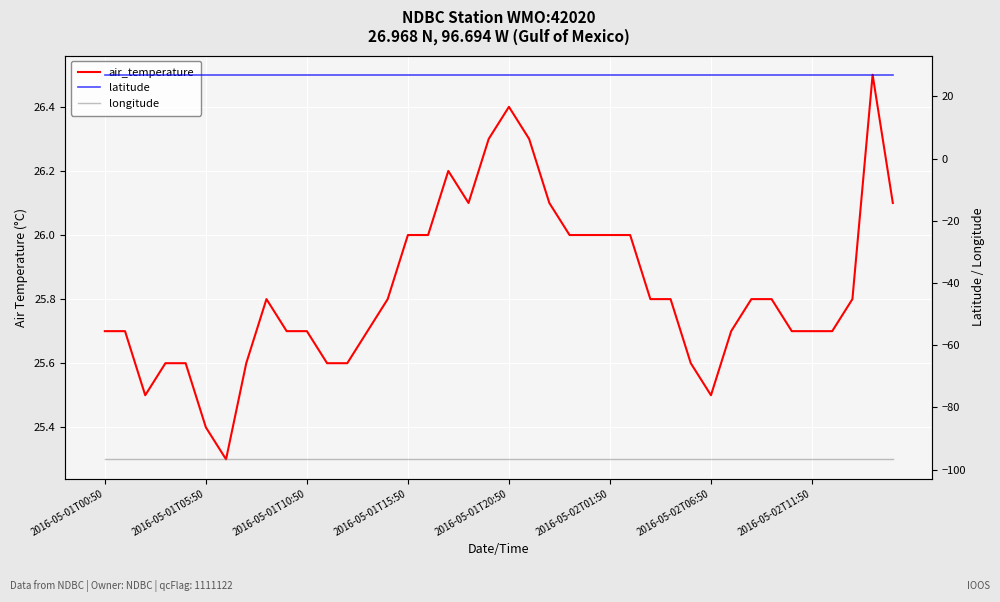

True or false: longitude and latitude intersect in this chart.

False